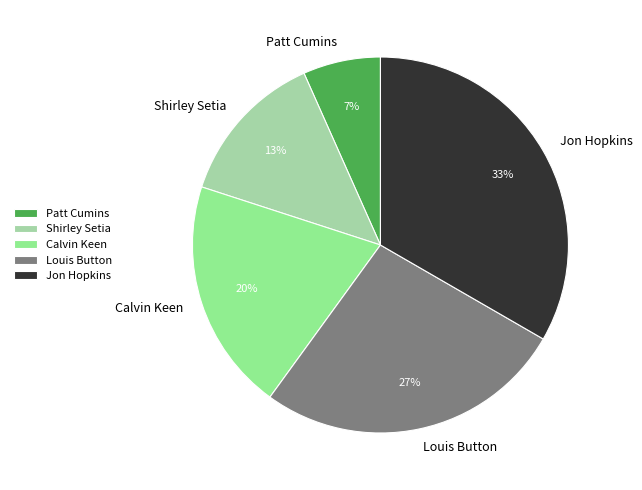

How many slices are in this pie chart?

5